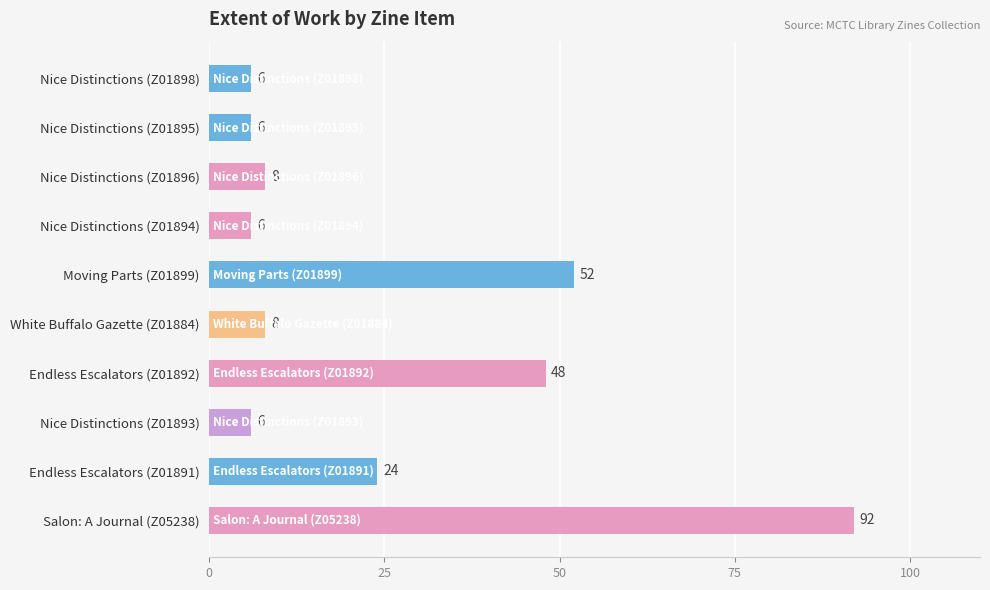

What is the smallest value displayed?

6